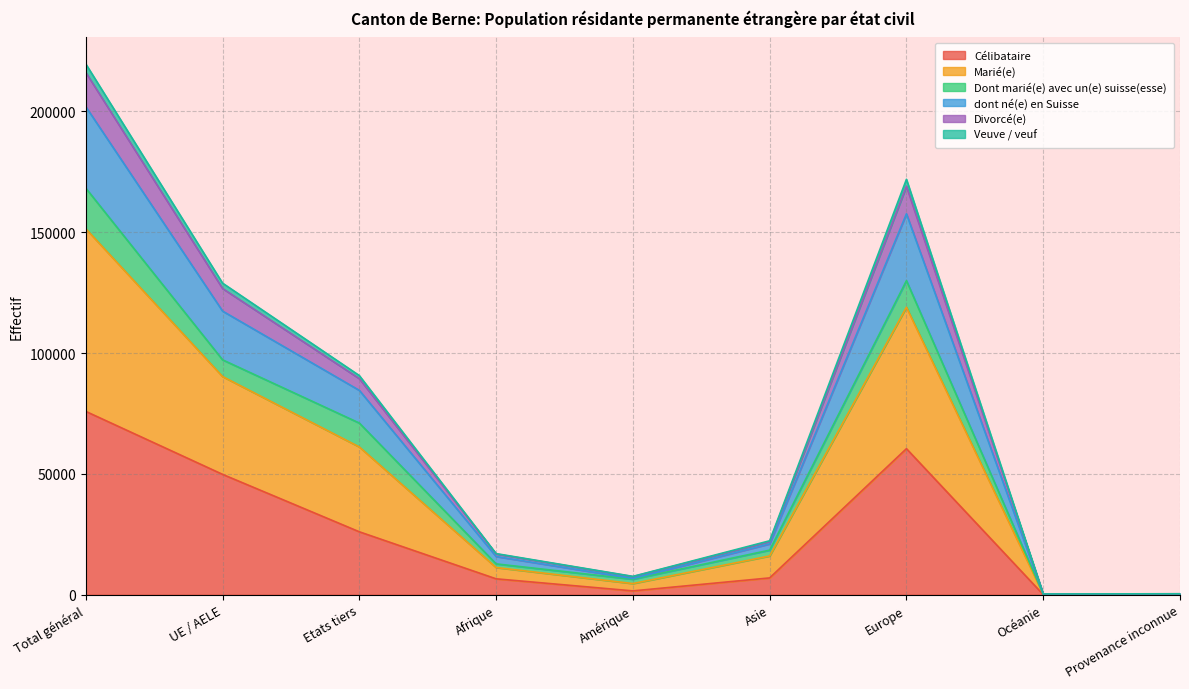

At which category is the sum across all series the highest?

Total général